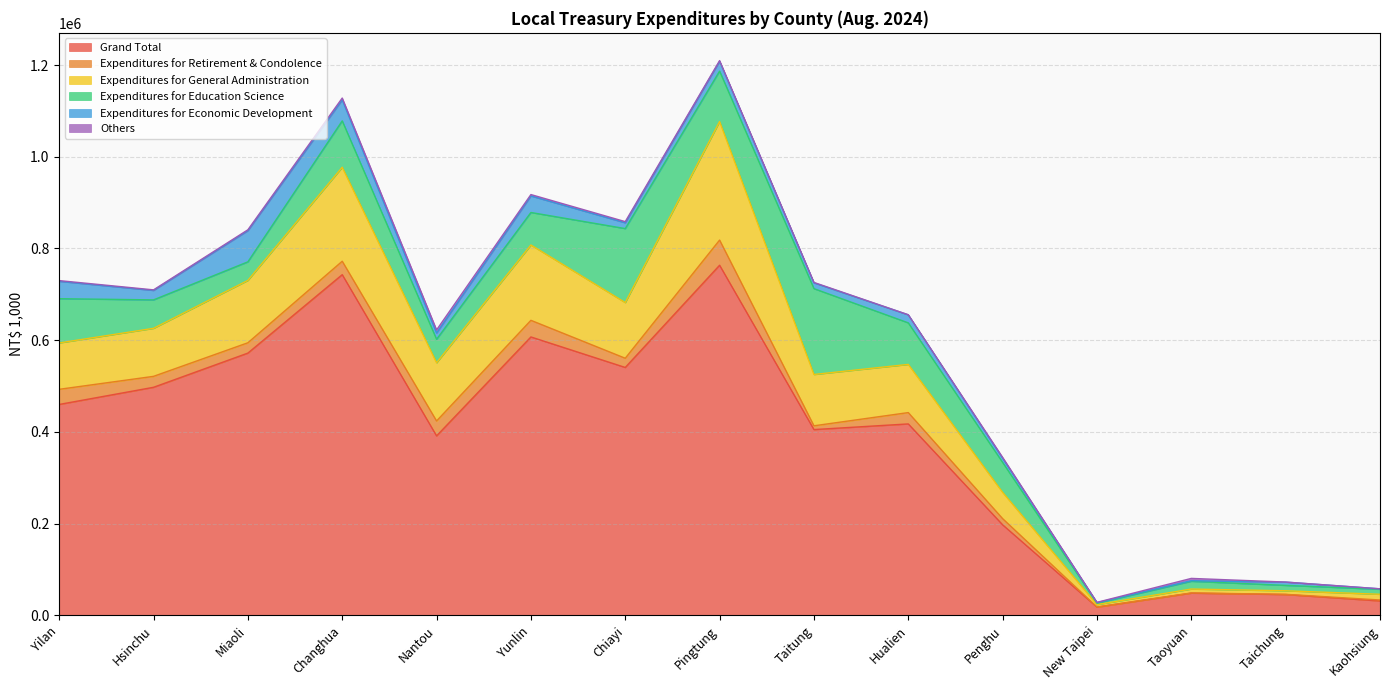

Is the value of Expenditures for Economic Development at Taichung greater than the value of Expenditures for General Administration at Hualien?

No